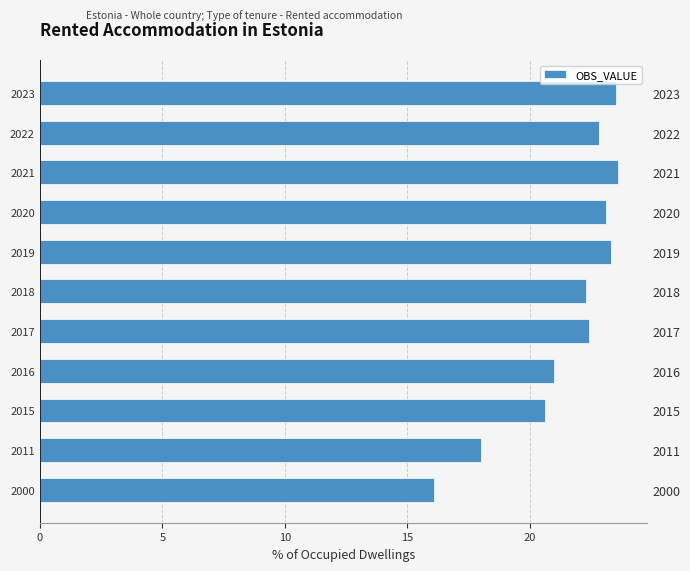

What is the smallest value displayed?

16.1